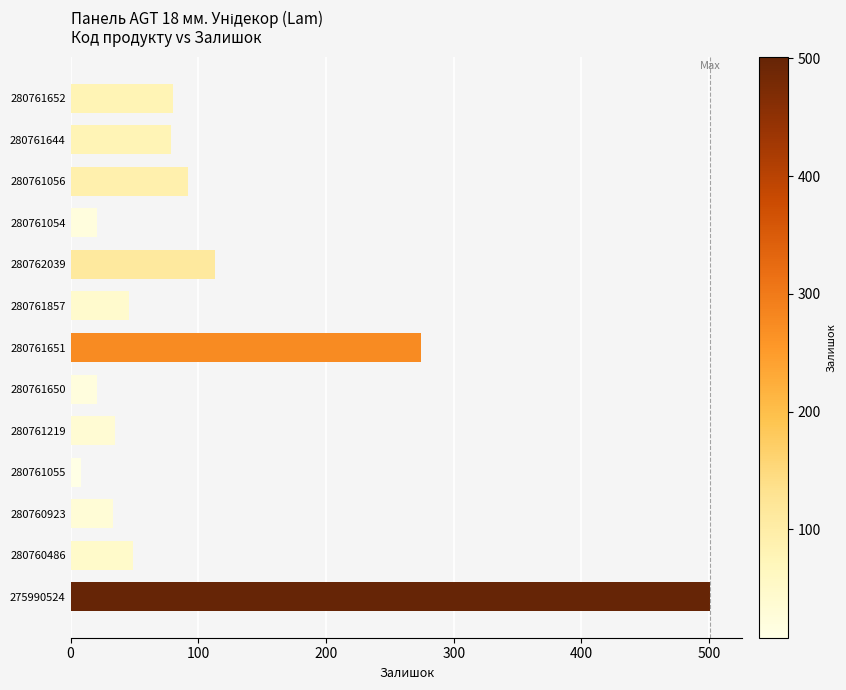

What is the value of the 1st bar from the top?

80